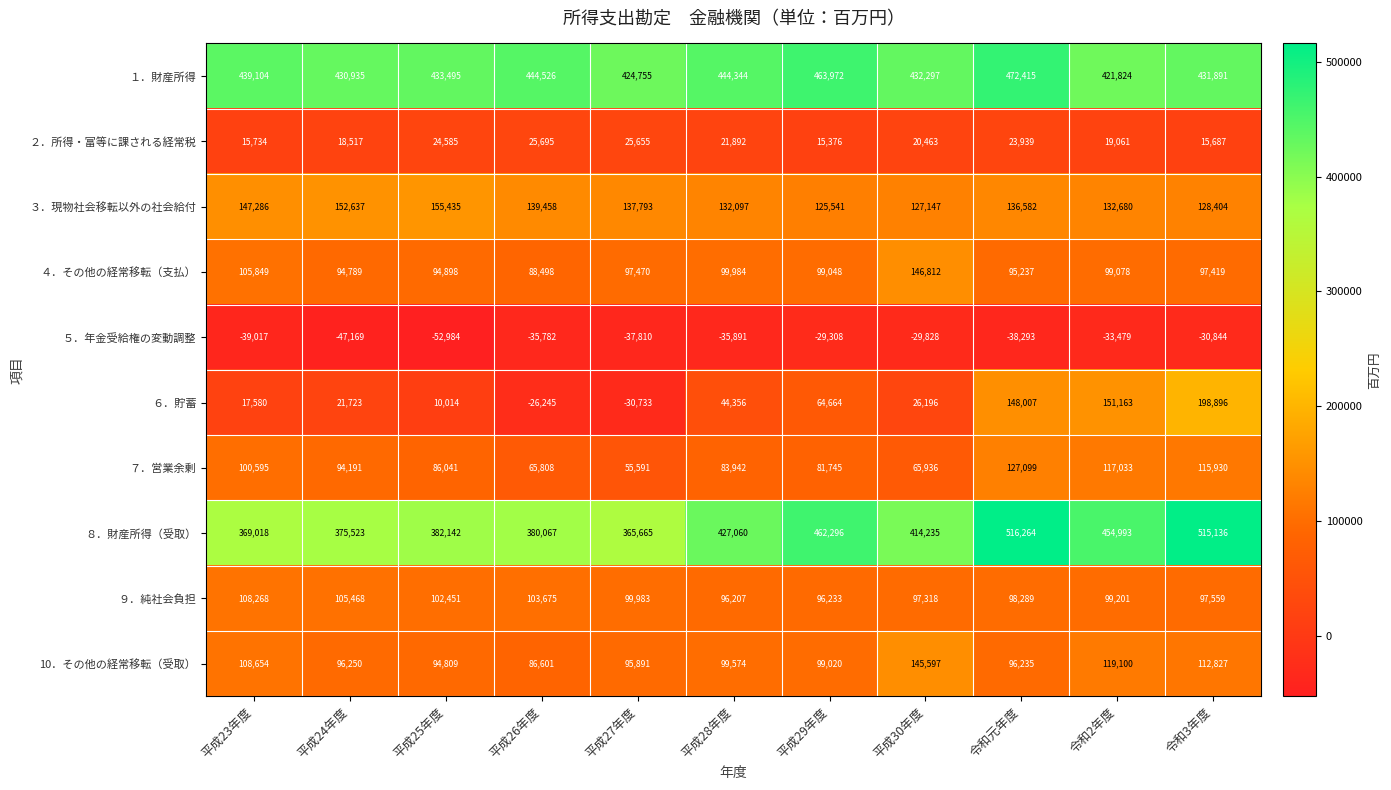

The value of 10．その他の経常移転（受取） at 平成28年度 is 99574. True or false?

True